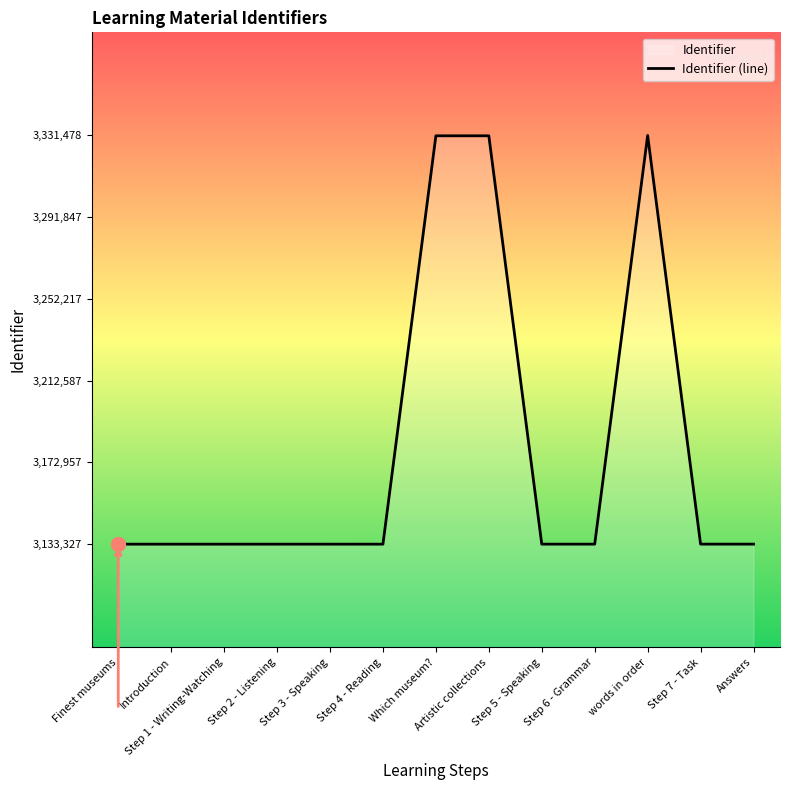

Which category has the highest value across all series?

words in order